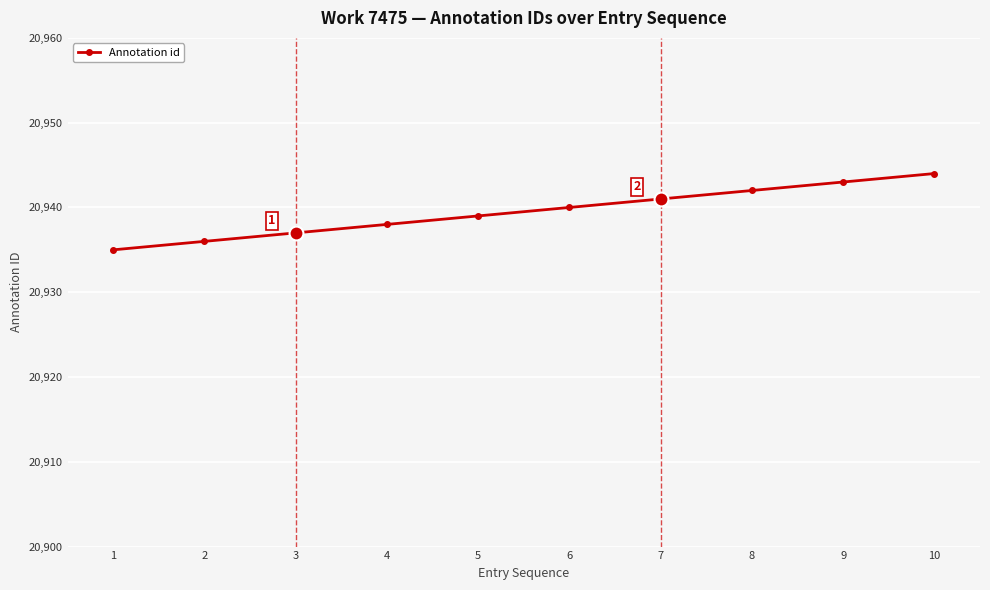

Is this an area chart (filled region under the line)?

No